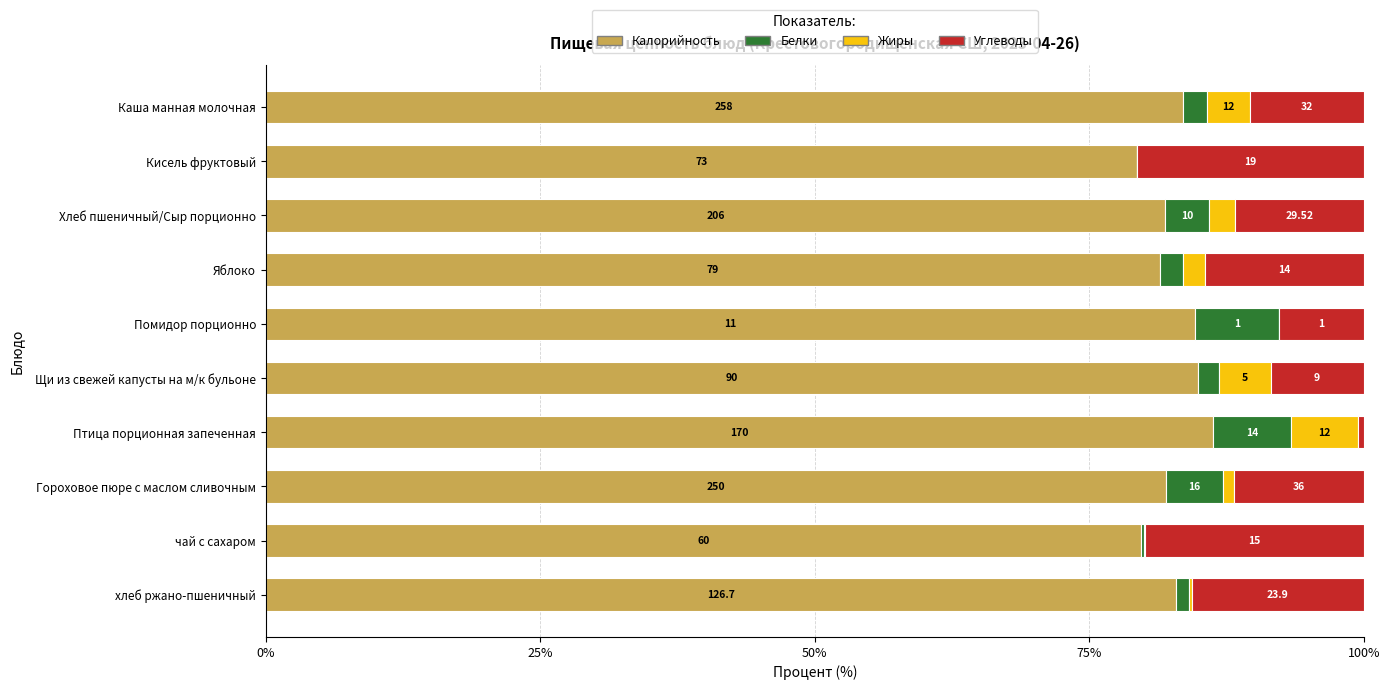

What are all the series names shown in the legend?

Калорийность, Белки, Жиры, Углеводы